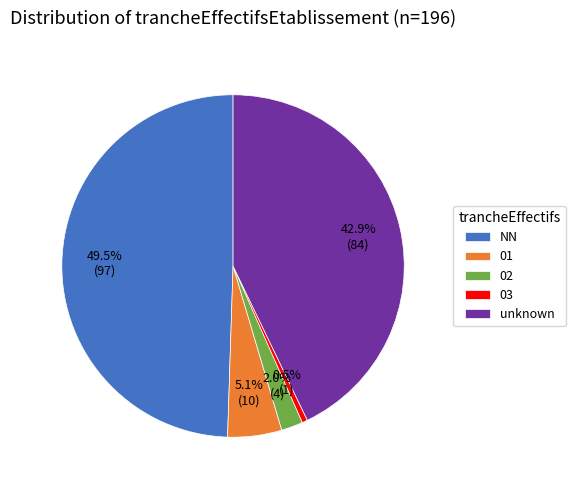

What is the total percentage of 01 and NN?

54.6%